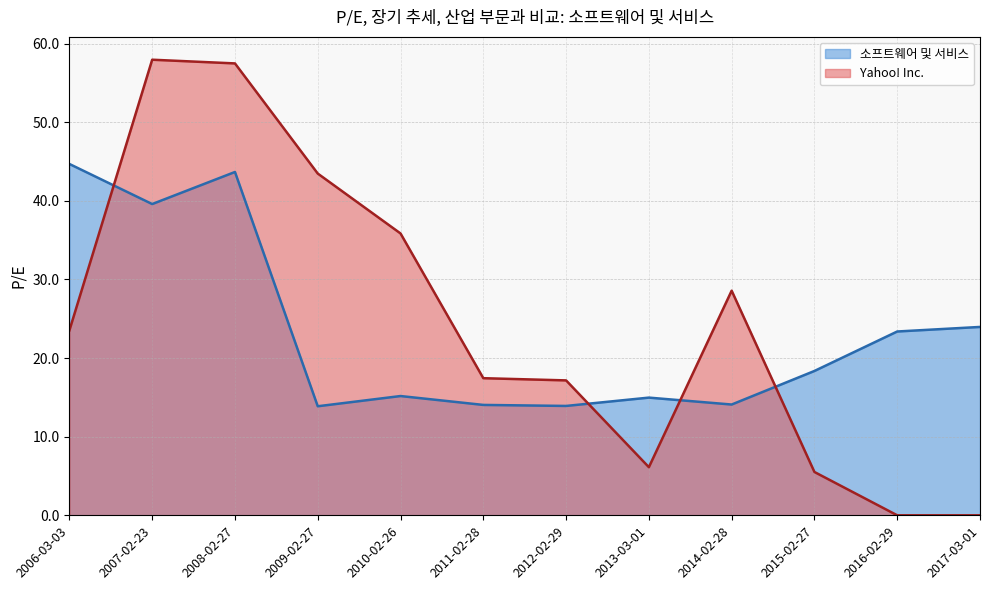

Between which two adjacent categories do Yahoo! Inc. and 소프트웨어 및 서비스 first intersect?

2006-03-03 and 2007-02-23